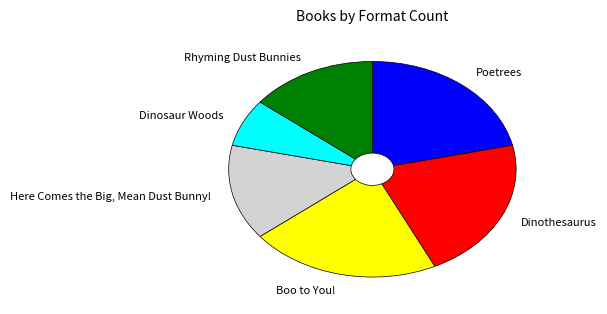

What is the smallest slice in the pie chart?

Dinosaur Woods